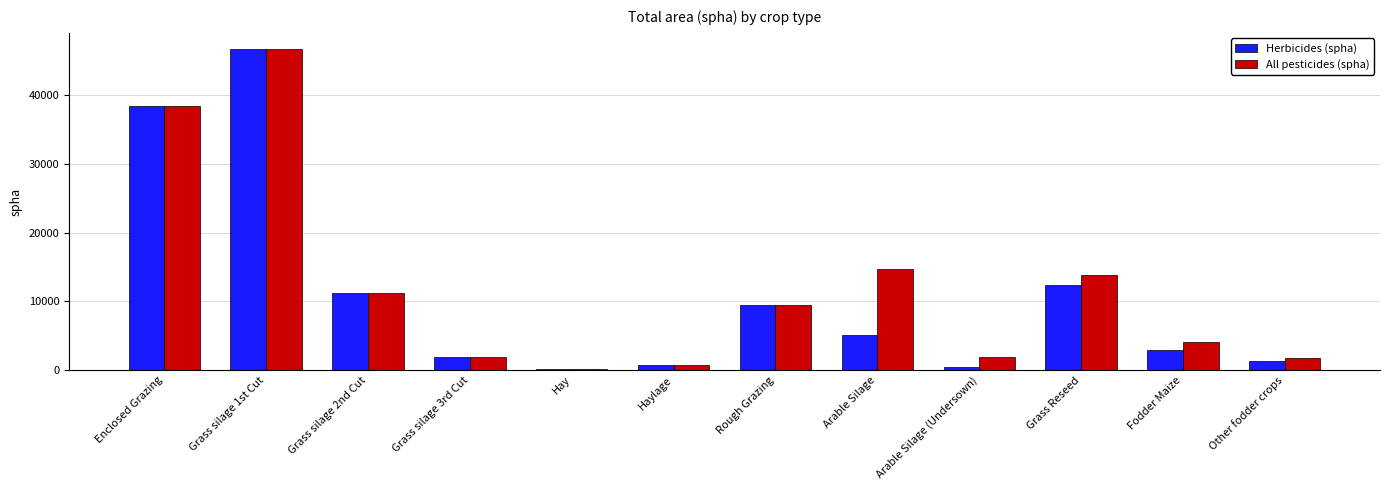

What is the sum of the Herbicides (spha) values at Other fodder crops and Grass silage 1st Cut?

48082.6